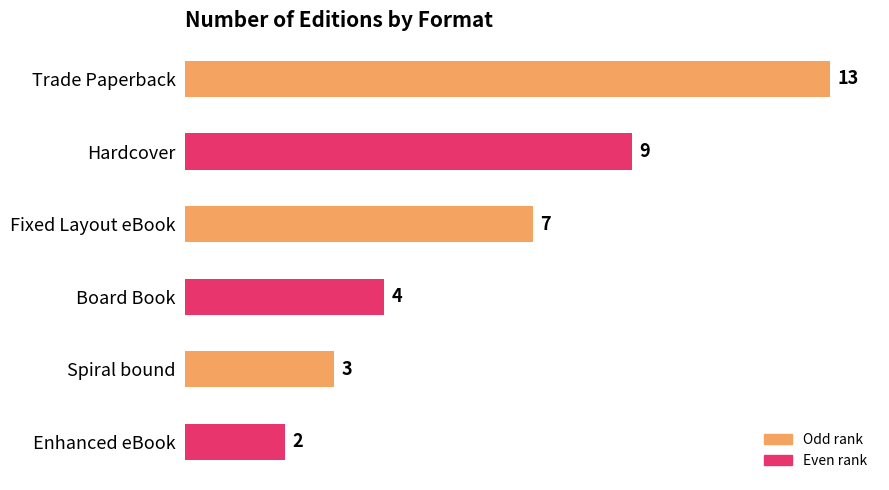

Reading top to bottom, list all the values displayed in this chart.

13	9	7	4	3	2